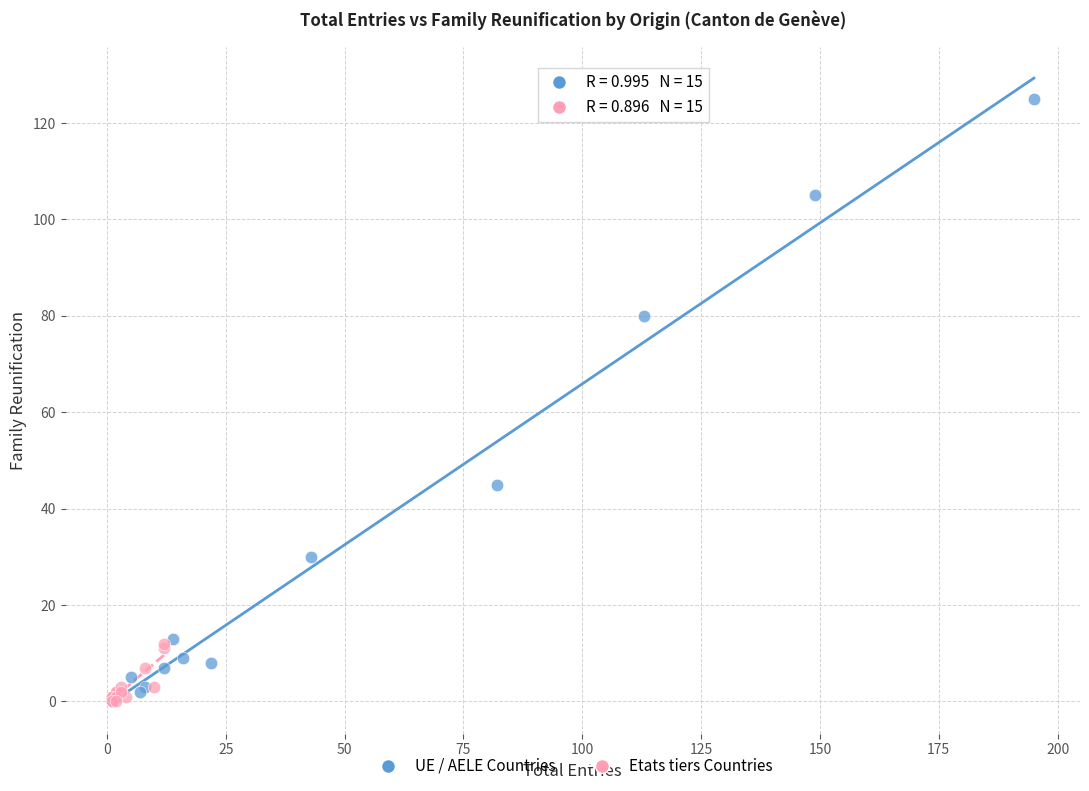

Which series has the largest Y range (max minus min)?

UE / AELE Countries